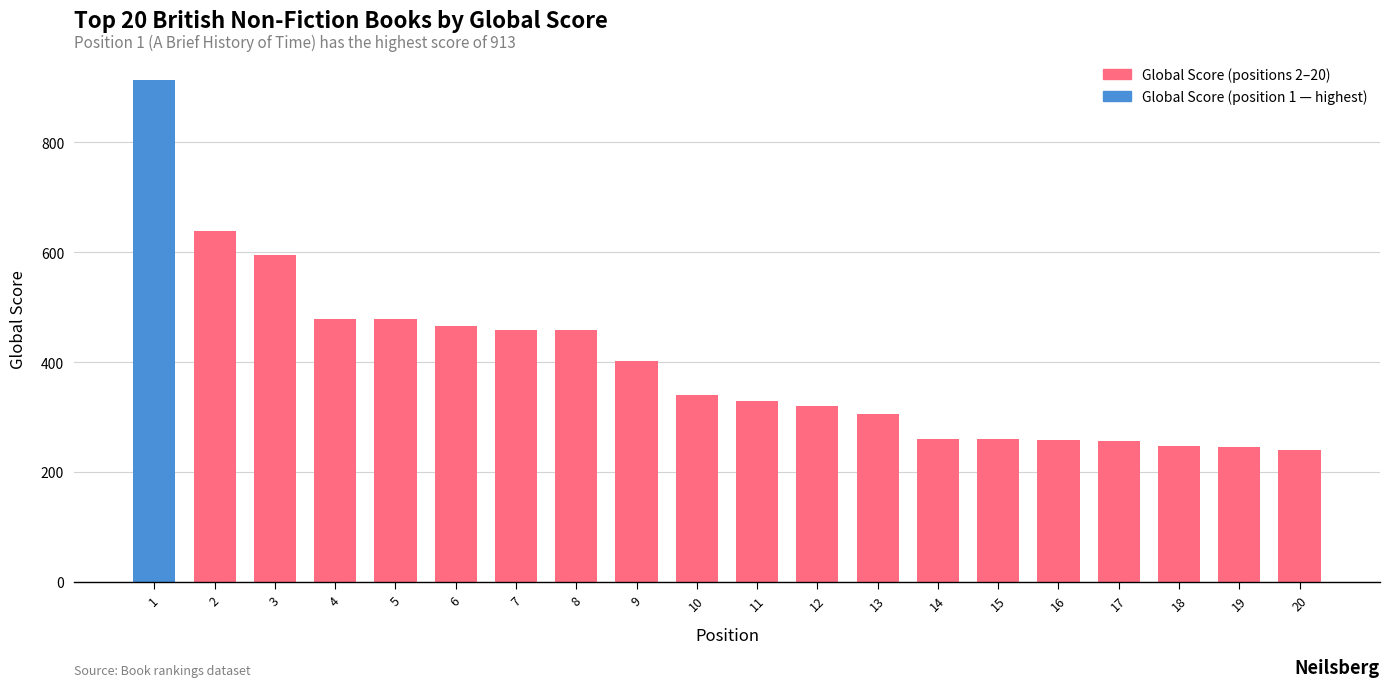

Which label corresponds to the largest value in the chart?

1